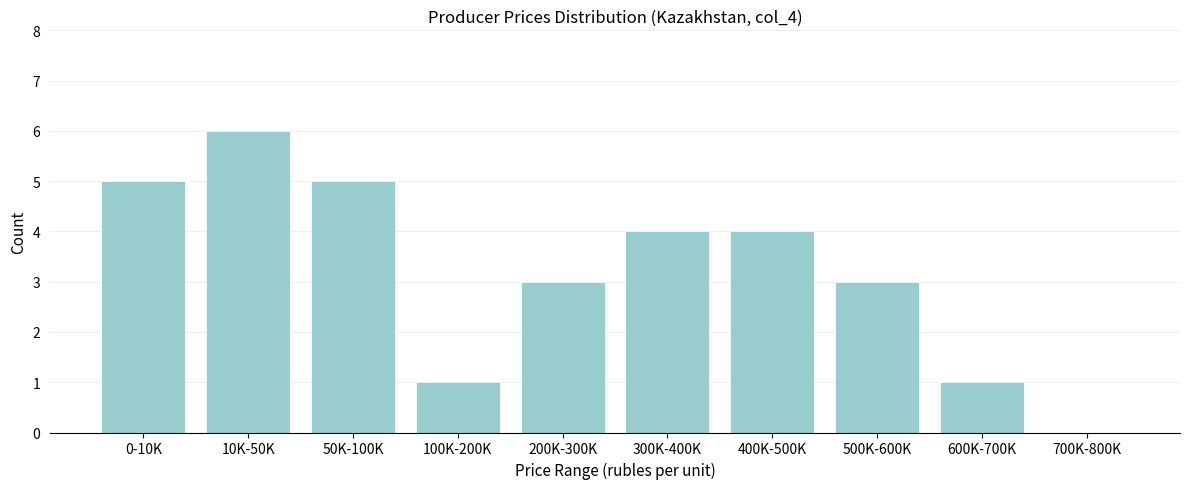

Reading left to right, list all the values displayed in this chart.

0-10K=5	10K-50K=6	50K-100K=5	100K-200K=1	200K-300K=3	300K-400K=4	400K-500K=4	500K-600K=3	600K-700K=1	700K-800K=0